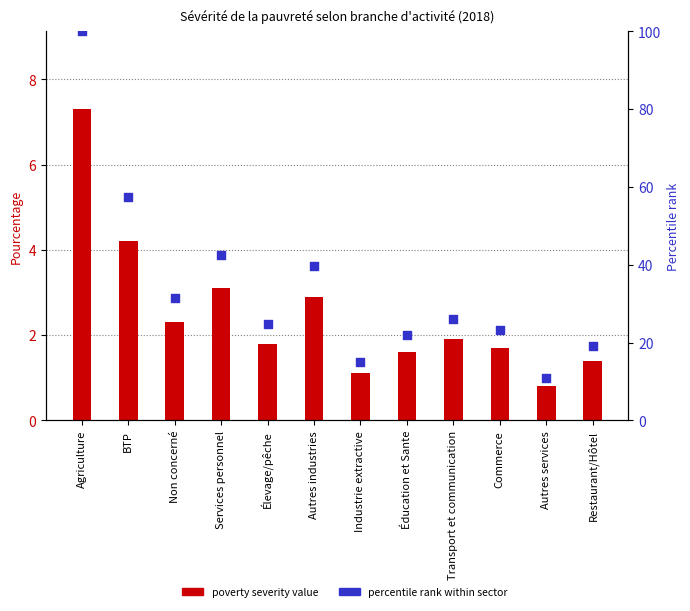

Which series reaches the maximum Y coordinate?

Percentile rank within sector